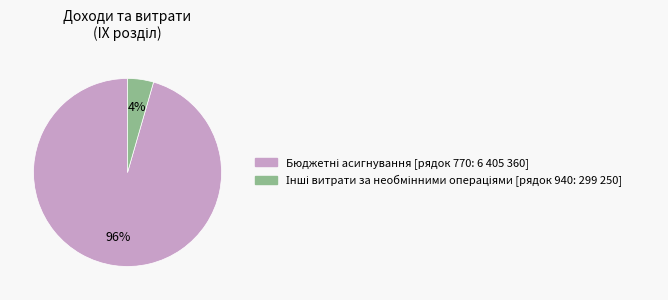

To the nearest percent, what is the average slice percentage?

50%